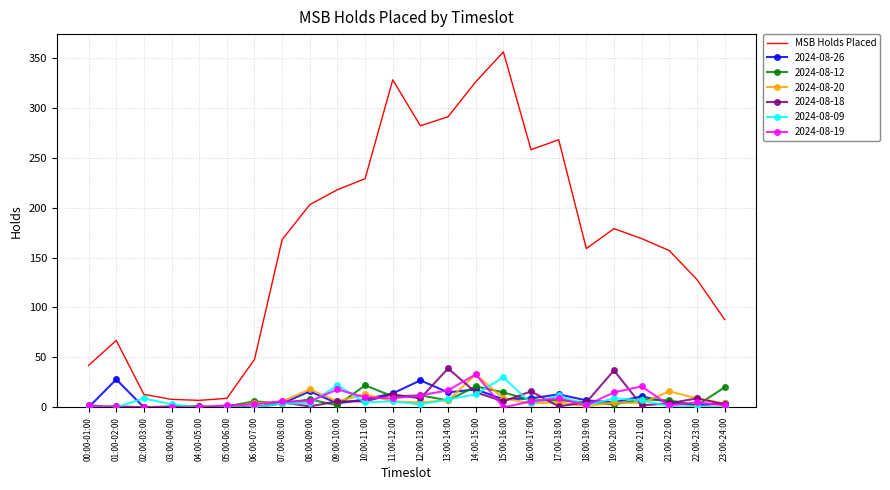

Which series changed the most between 00:00-01:00 and 08:00-09:00?

MSB Holds Placed